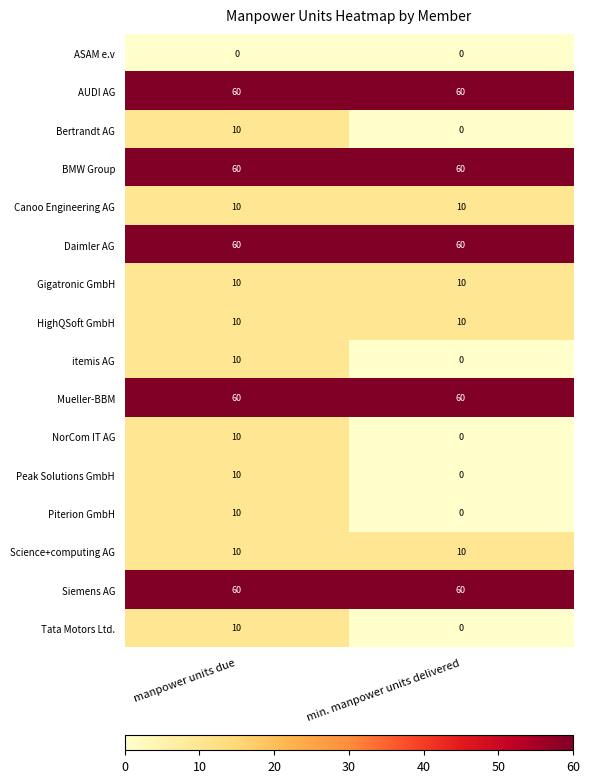

At which category is the sum across all series the highest?

manpower units due